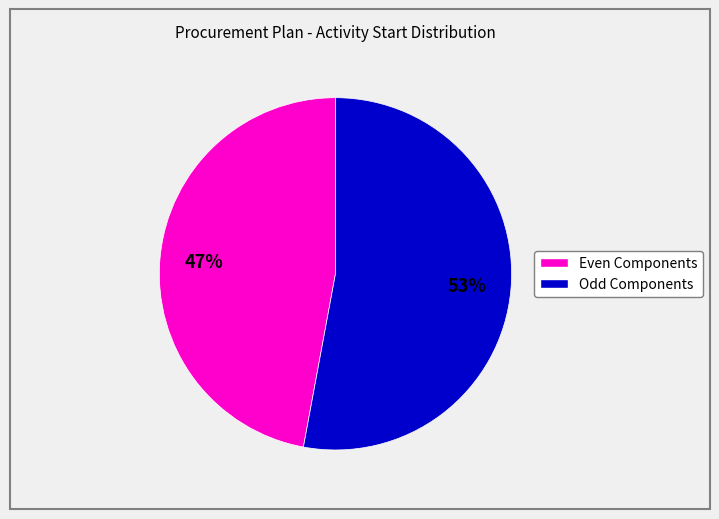

To the nearest percent, what is the difference between the largest and smallest slice percentages?

6%